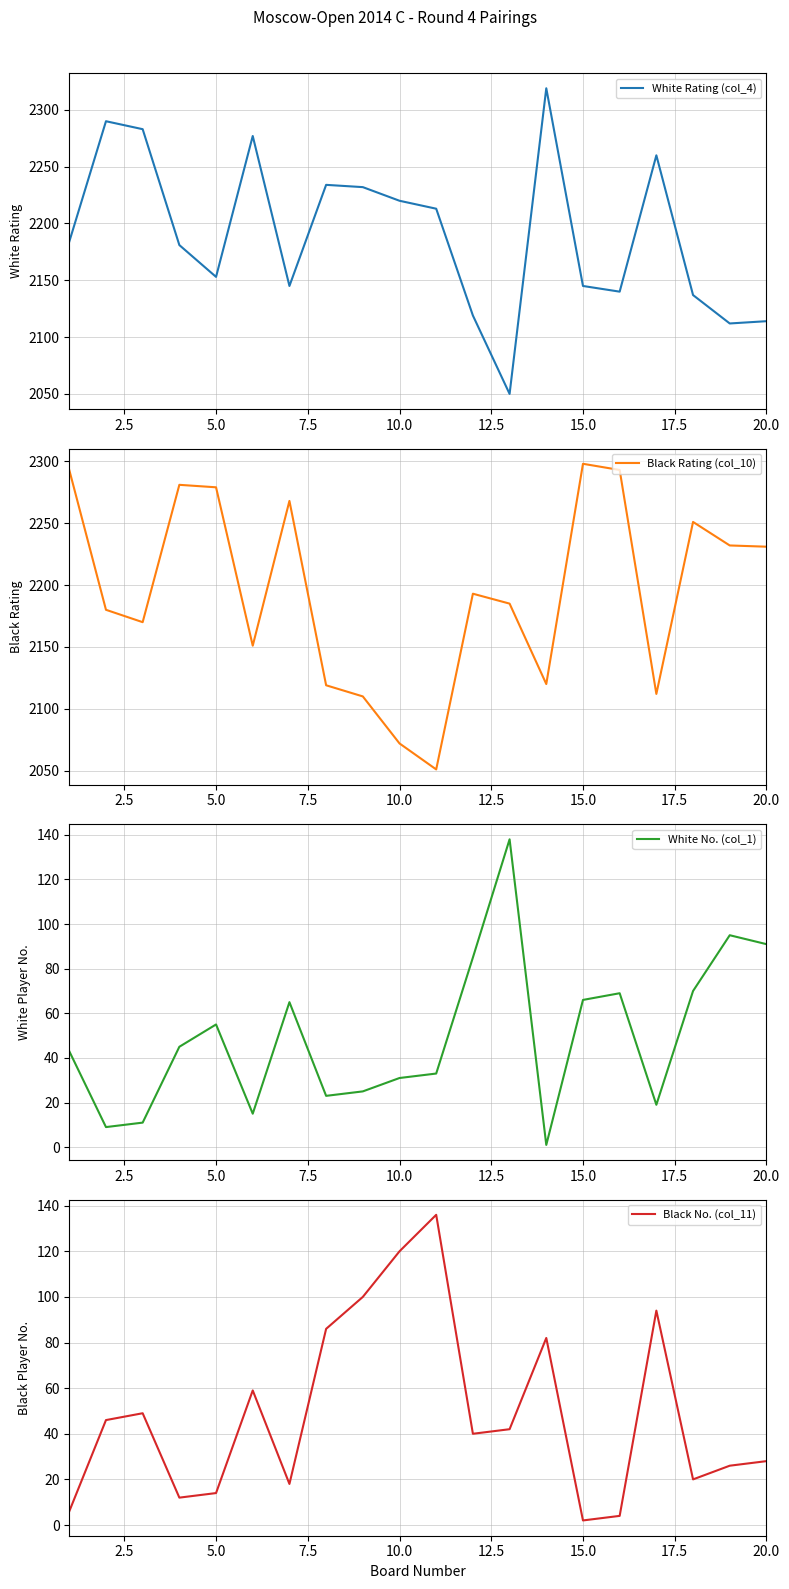

Is it true that White Rating (col_4) equals 2220 at 10.0?

True